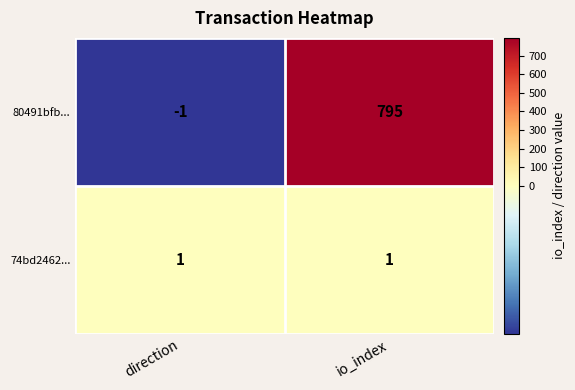

Reading left to right, list all the values displayed in this chart.

80491bfb...: direction=-1	io_index=795
74bd2462...: direction=1	io_index=1